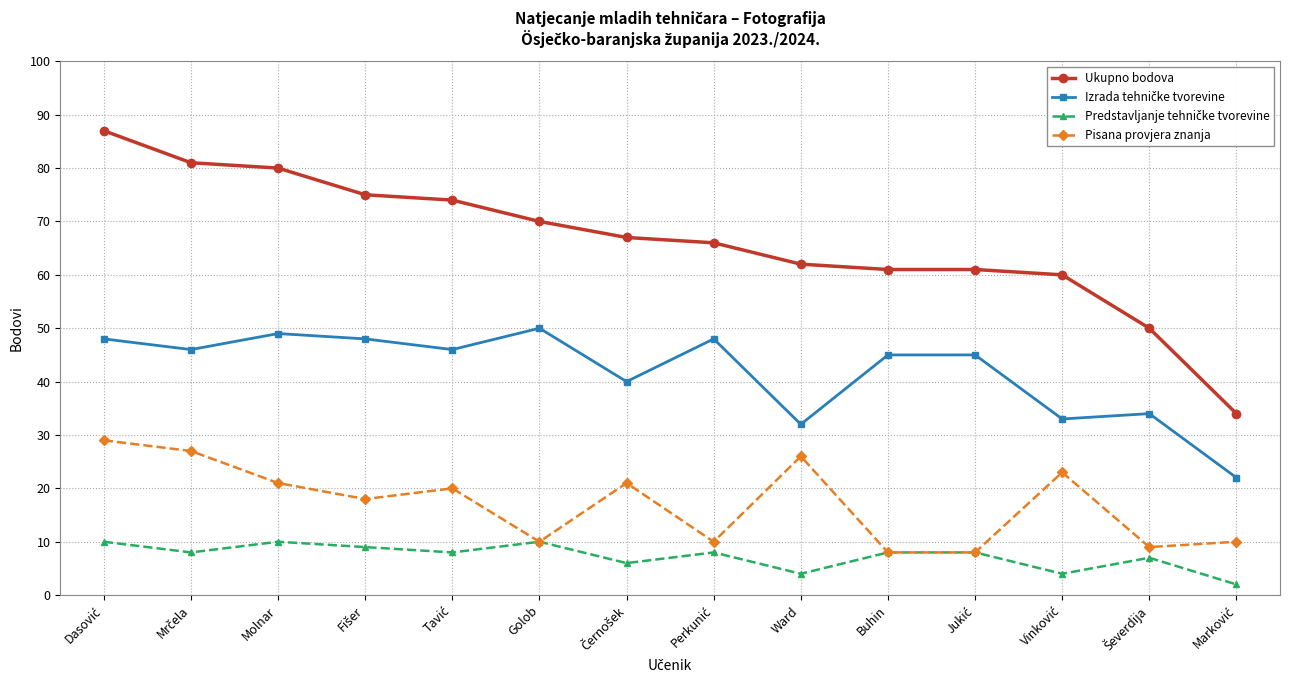

What position from the left is Molnar?

3